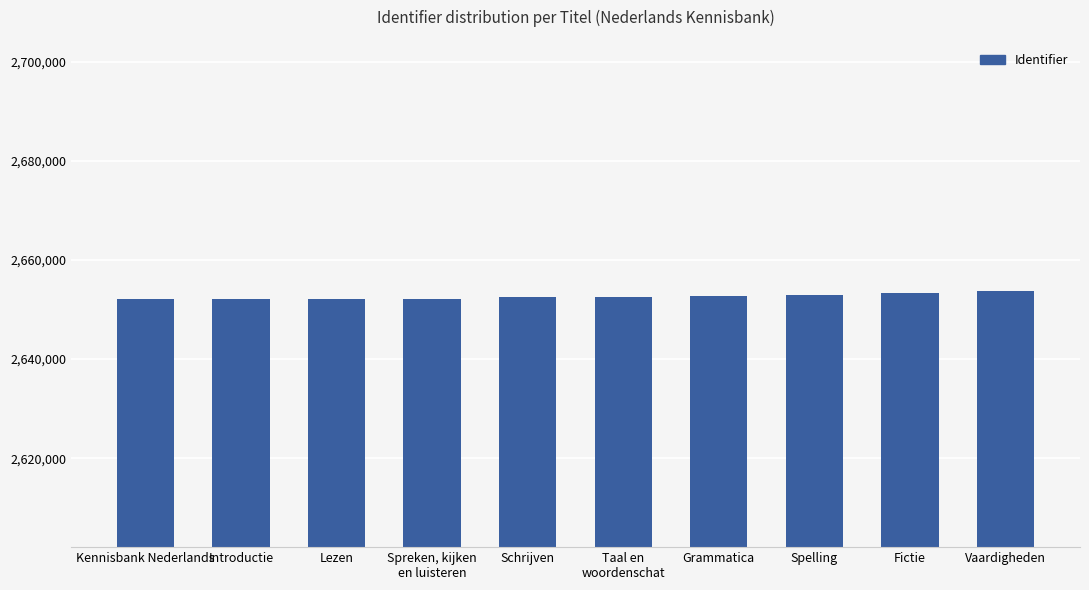

The value at Grammatica is 1738642. True or false?

False